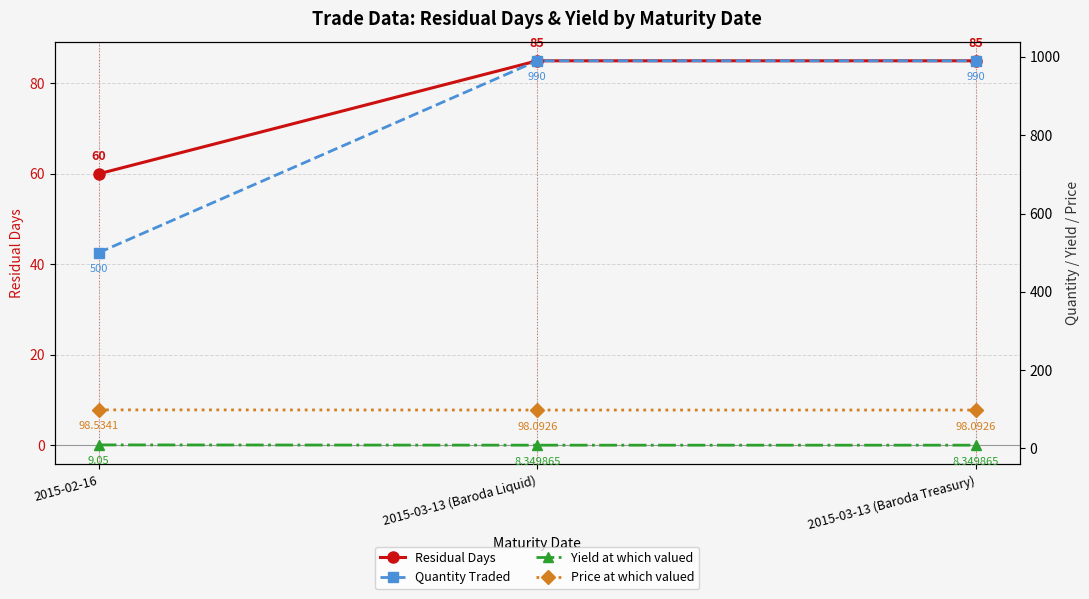

How many Price at which valued values are between 98 and 99?

3